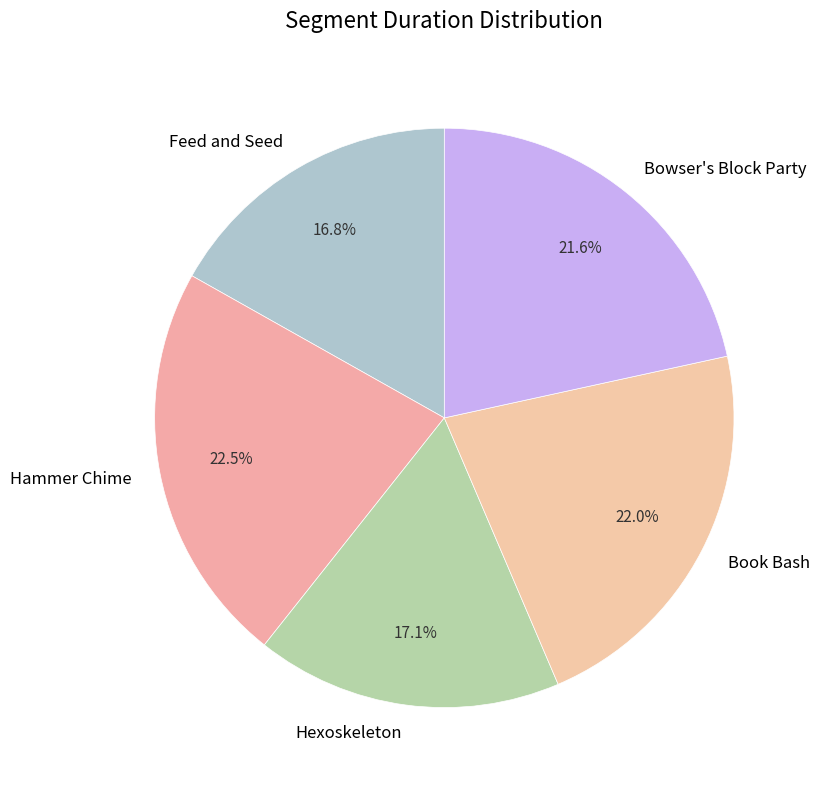

Does Bowser's Block Party represent more than half of the total?

No